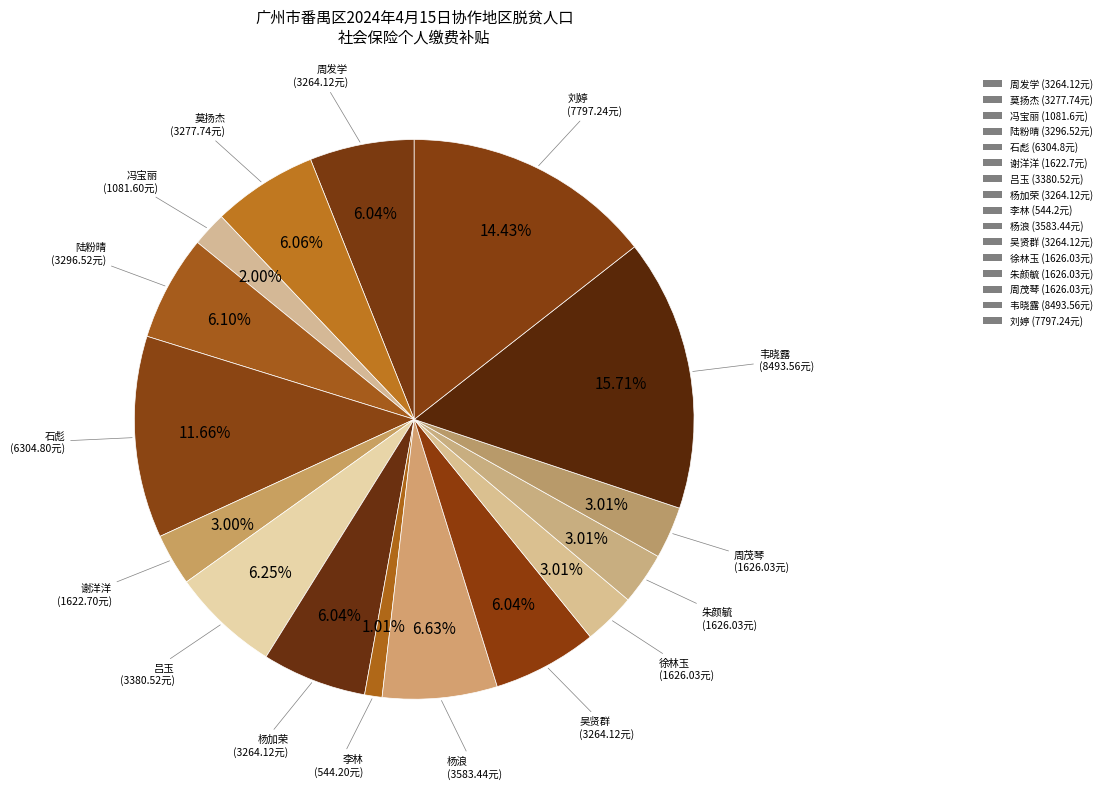

How many segments does this pie chart have?

16